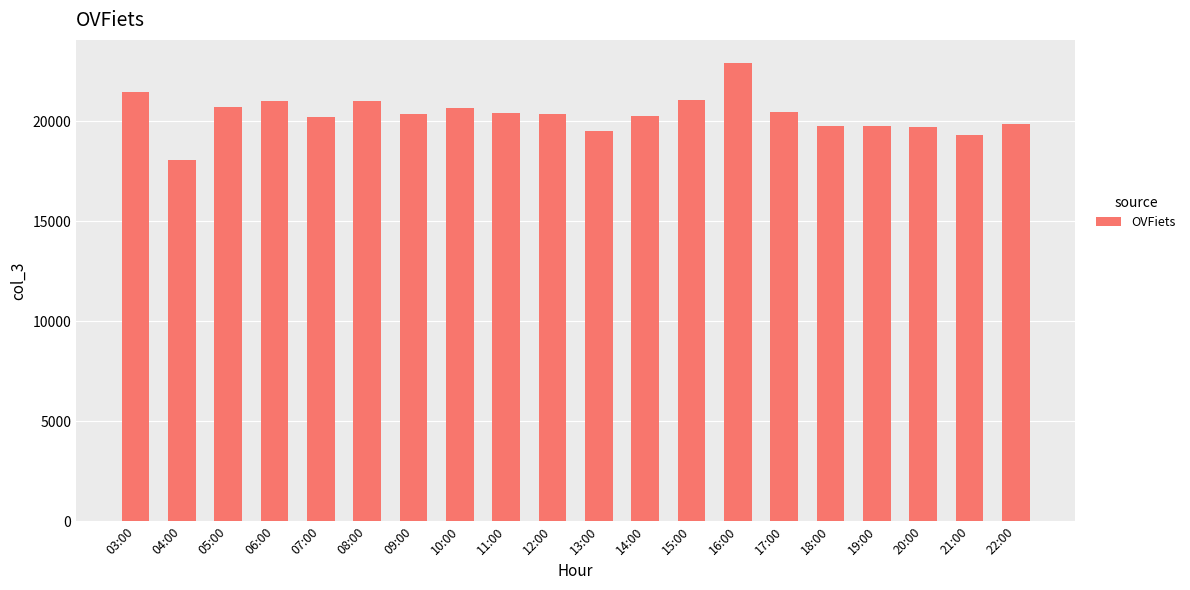

What is the difference between the maximum and minimum values?

4870